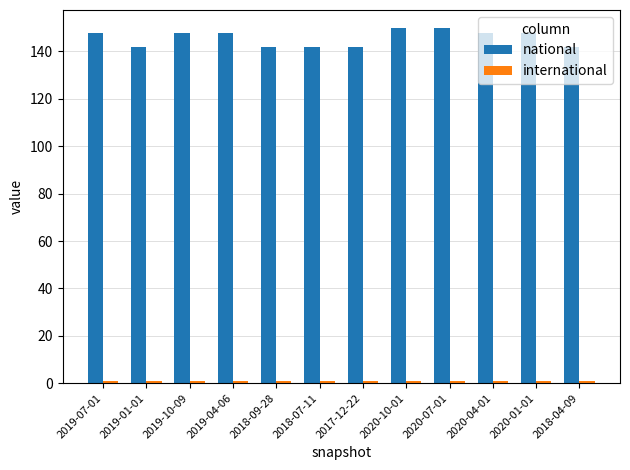

Which series has the largest range (max minus min)?

national